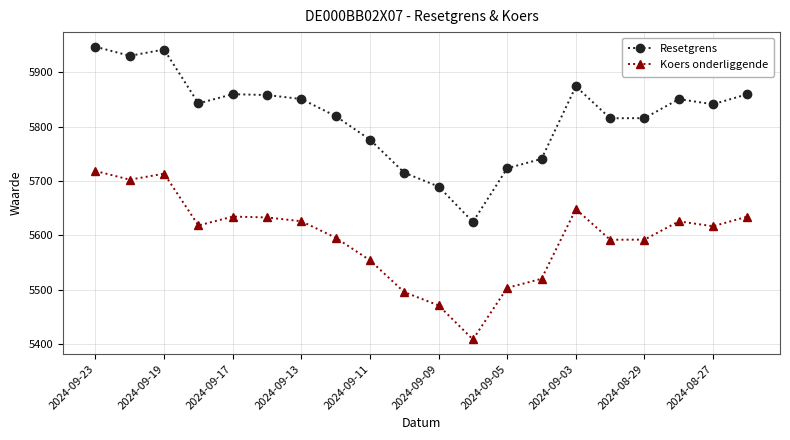

What is the minimum value shown in the chart?

5408.4